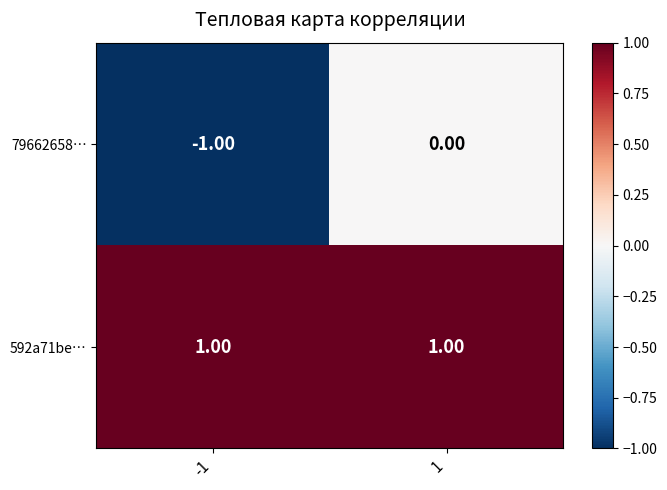

Is the value of 592a71be… at -1 greater than the value of 79662658… at -1?

Yes